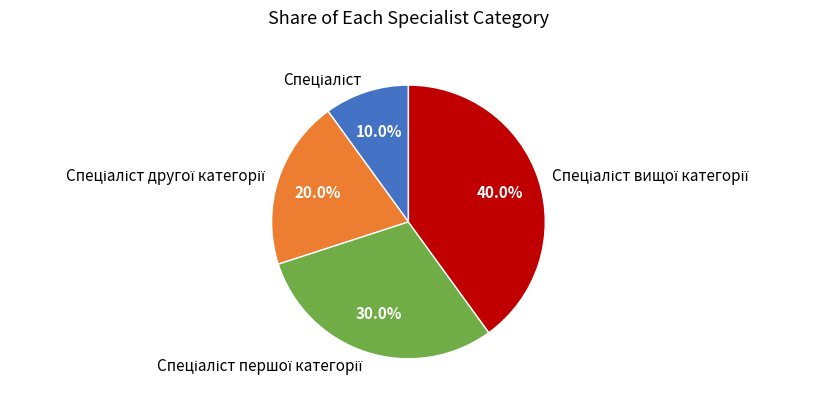

Is there any slice that represents more than half of the pie?

No